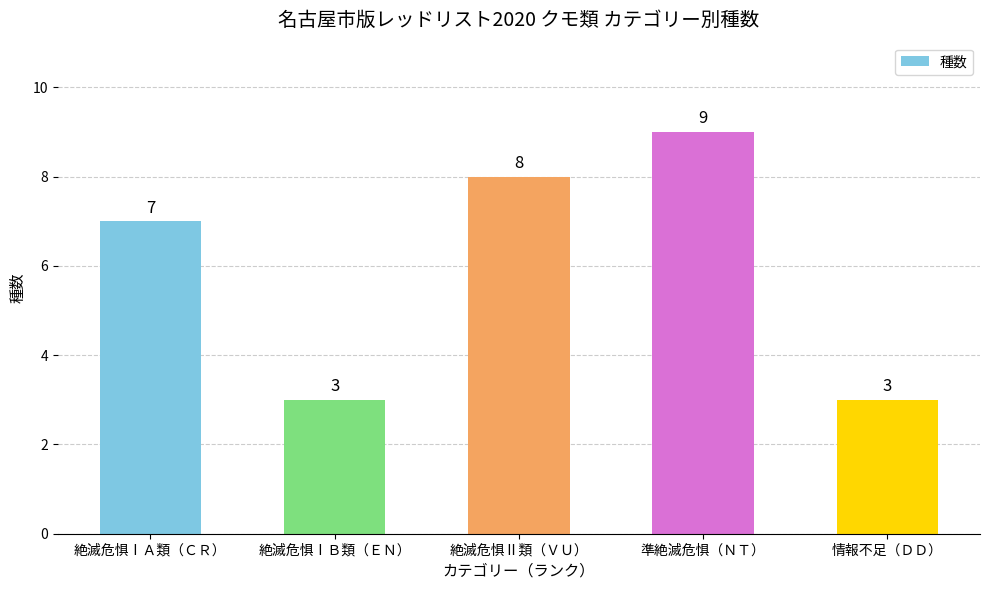

What is the sum of the values at 絶滅危惧ⅠＢ類（ＥＮ） and 準絶滅危惧（ＮＴ）?

12